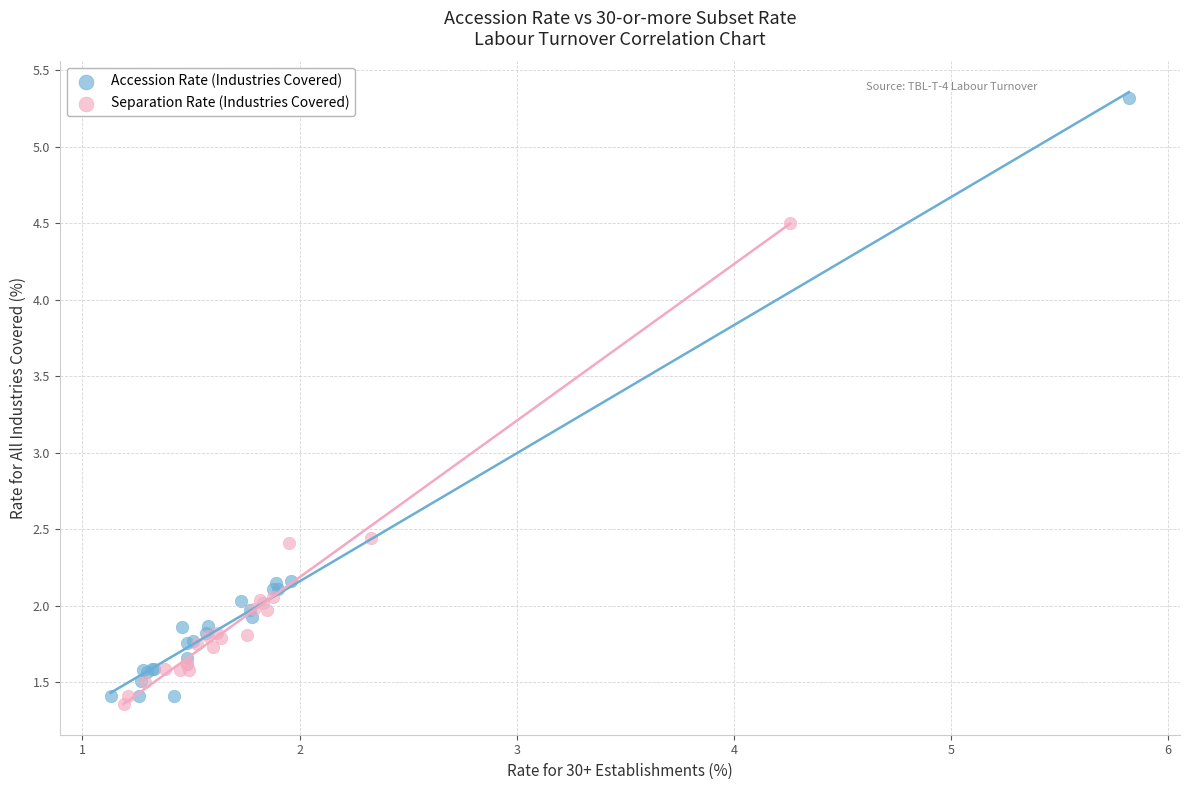

Which series has the largest Y range (max minus min)?

Accession Rate (Industries Covered)